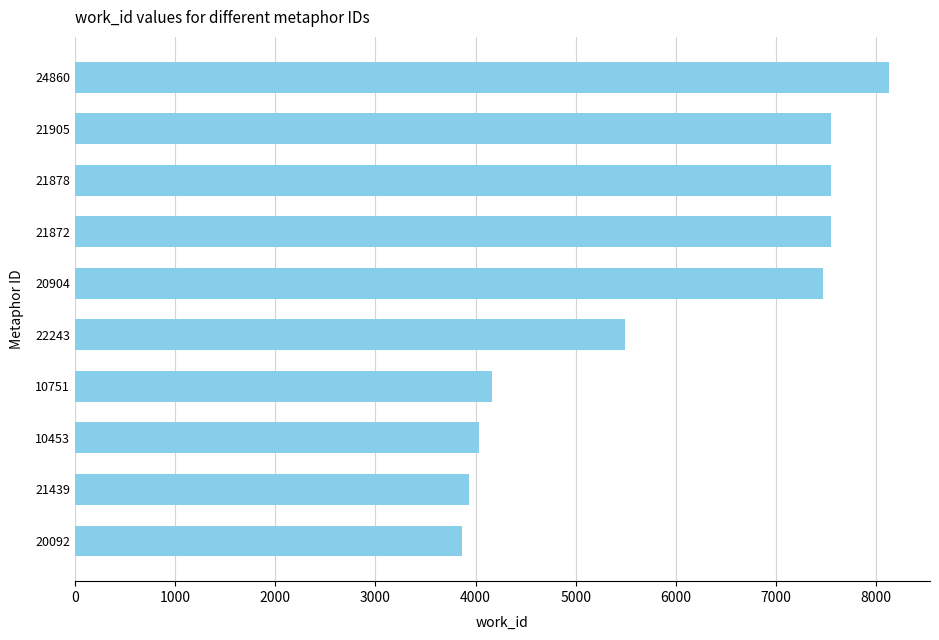

Which has a higher value, 10751 or 21878?

21878